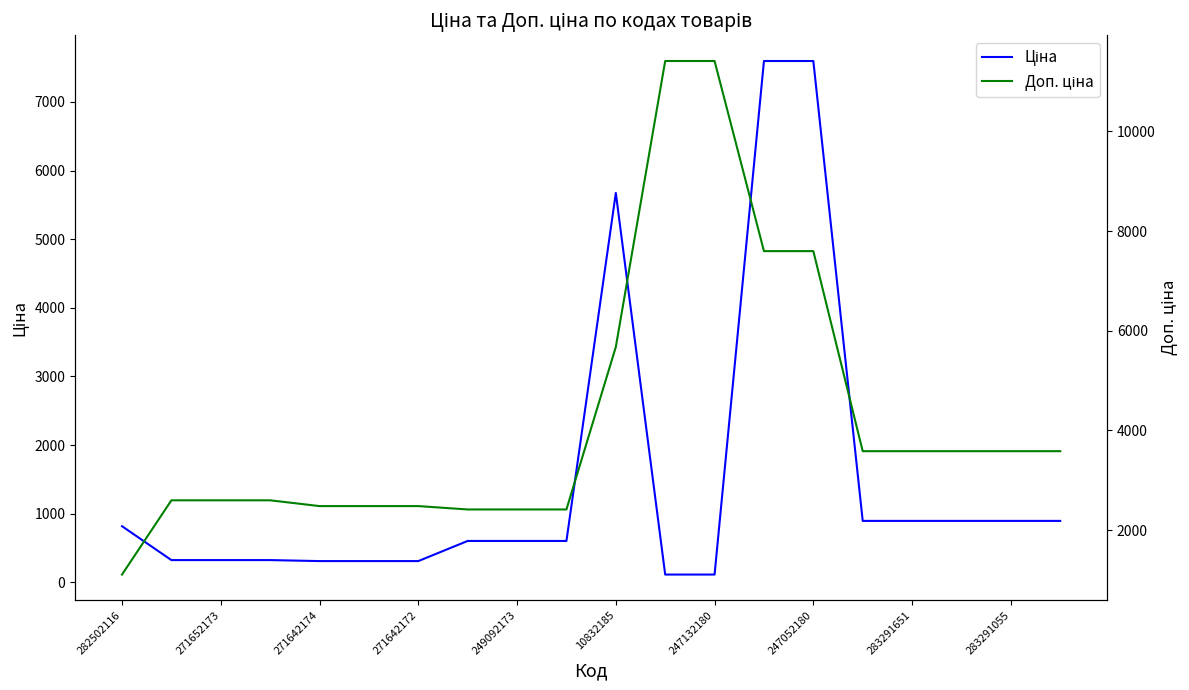

What is the sum of the Доп. ціна values at 271642172 and 247132180?

13892.4